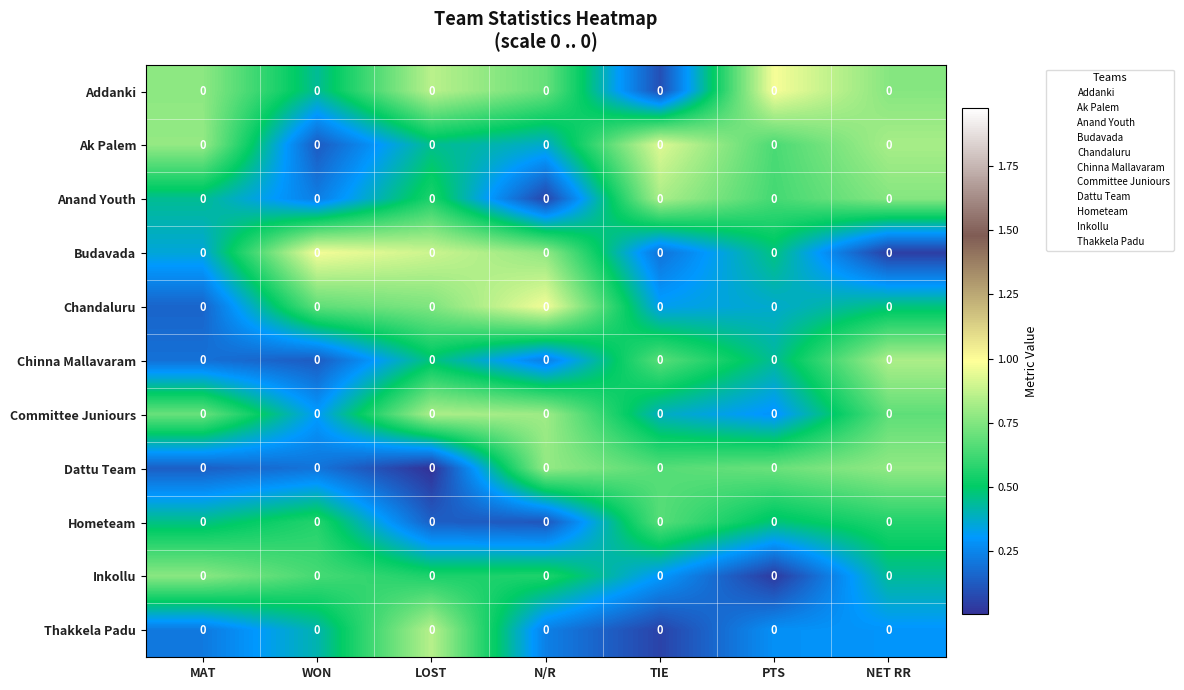

At which category is the sum across all series the highest?

NET RR